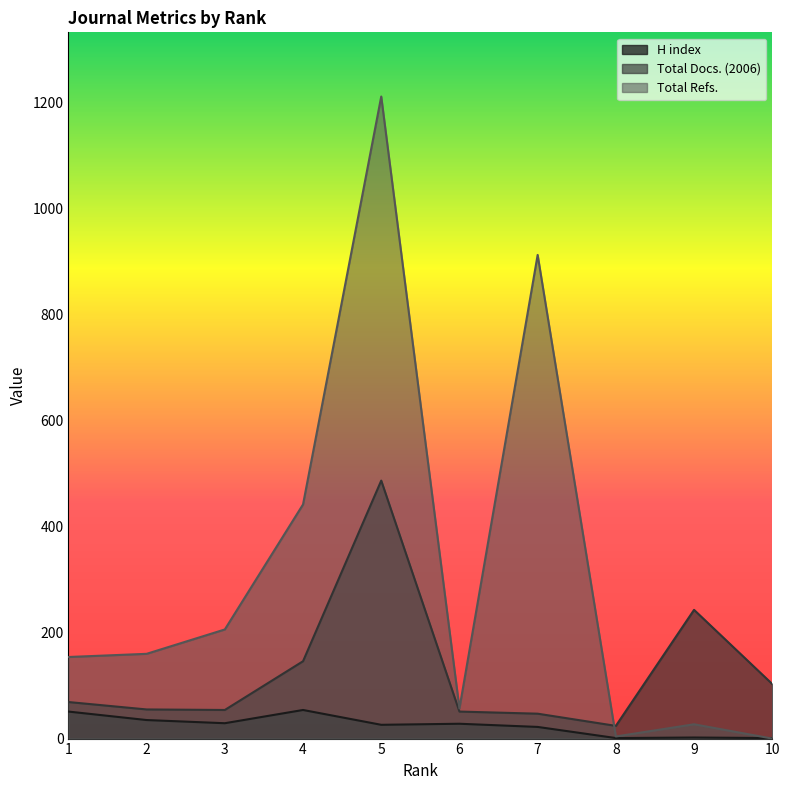

Is the value of Total Docs. (2006) at 5 greater than the value of Total Refs. at 10?

Yes